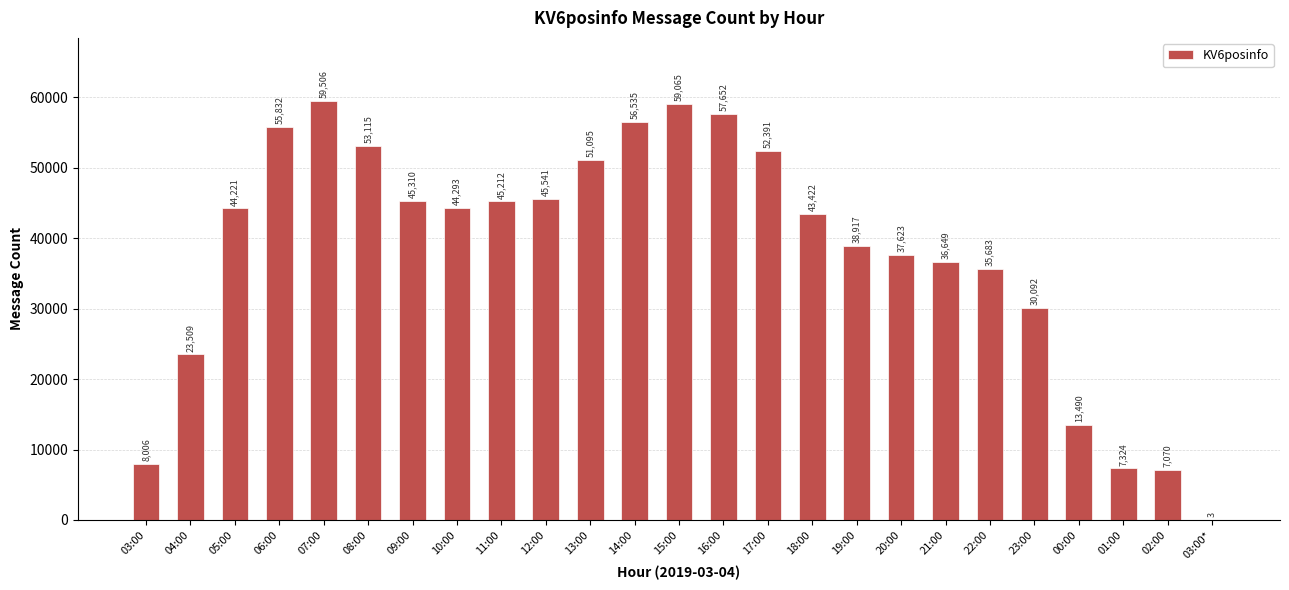

Between 11:00 and 03:00, which is larger?

11:00